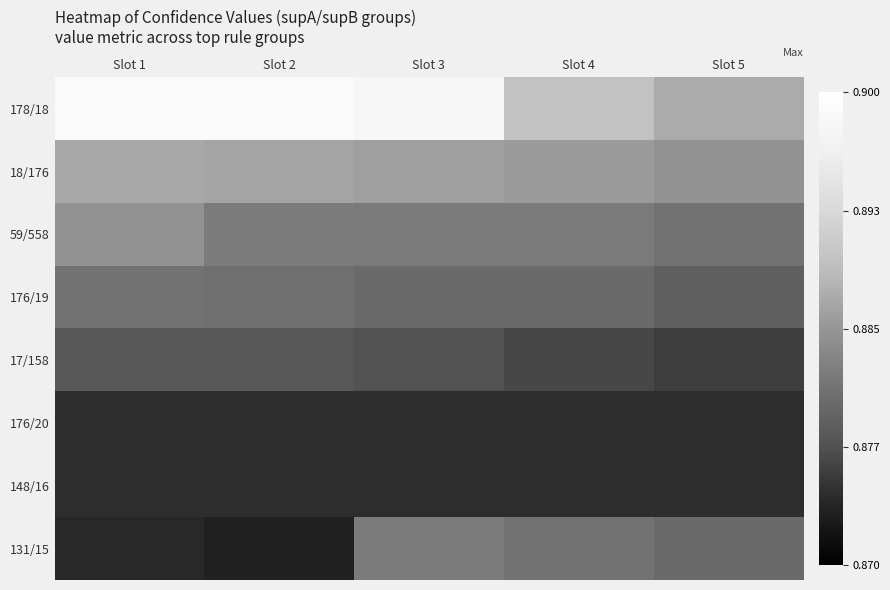

At which category is the sum across all series the highest?

Slot 3